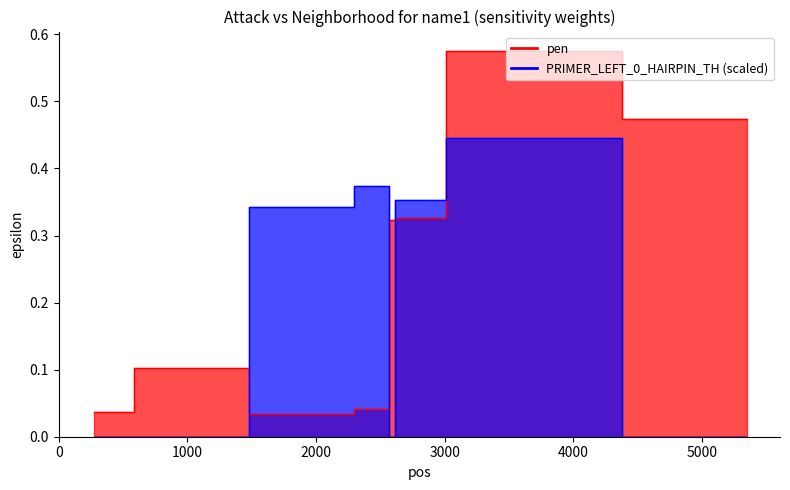

Rank the series by their maximum value, from lowest to highest.

PRIMER_LEFT_0_HAIRPIN_TH, pen